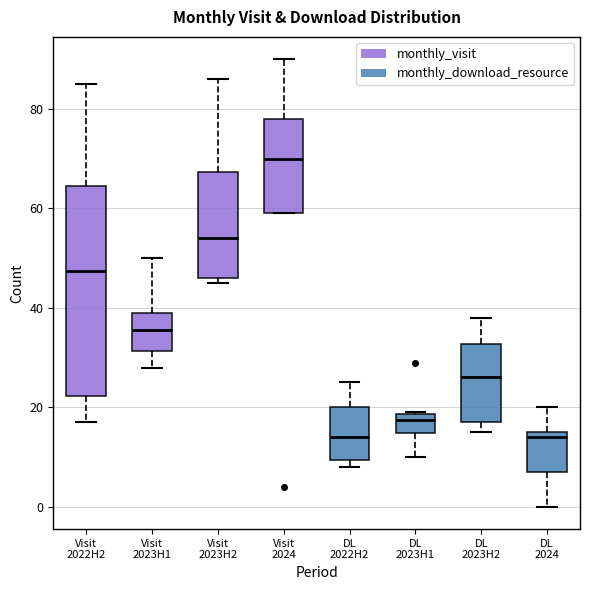

Where is the upper edge of the box for Visit 2023H2 on the y-axis? The values are not printed on the chart, so give them approximately, as read against the axis.

68